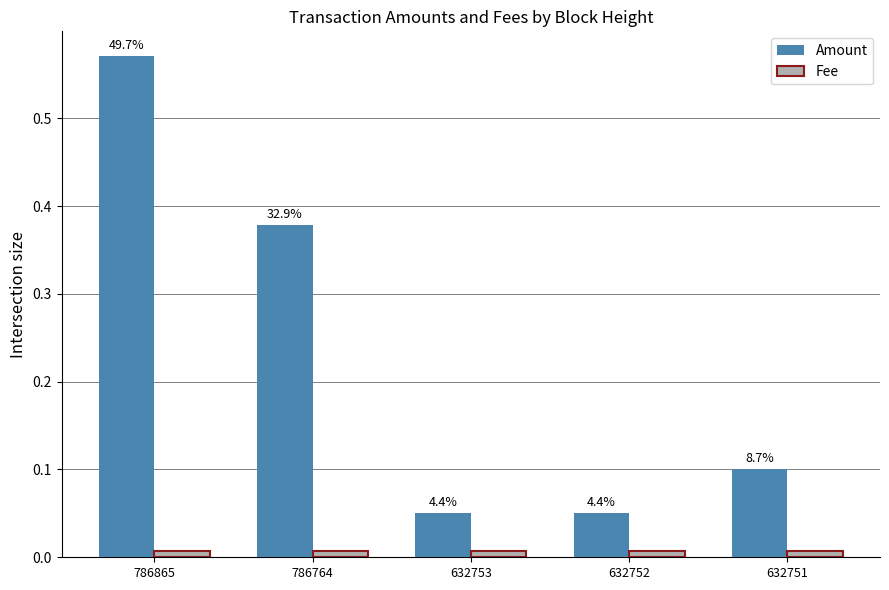

Which series has the largest total across all categories?

Amount